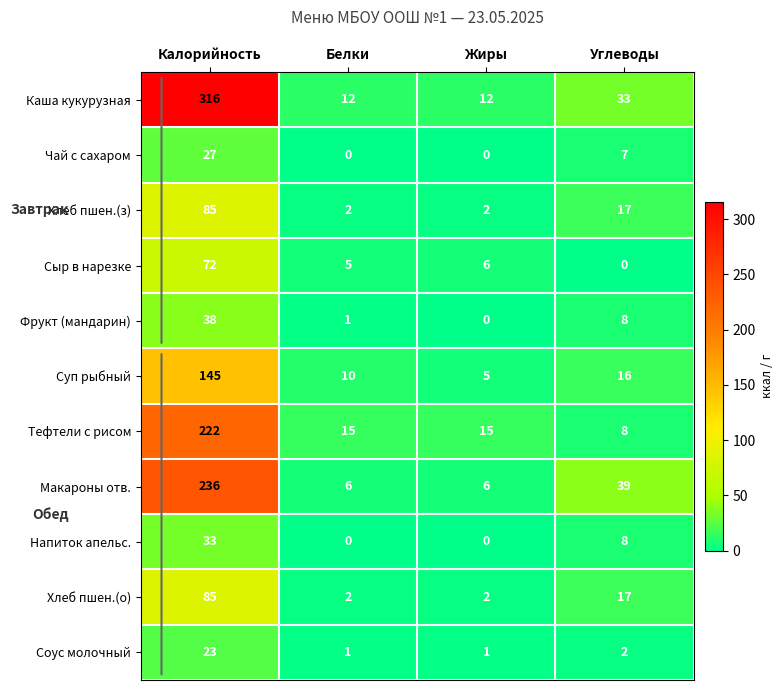

Between Жиры and Углеводы, which series saw the biggest shift?

Макароны отв.